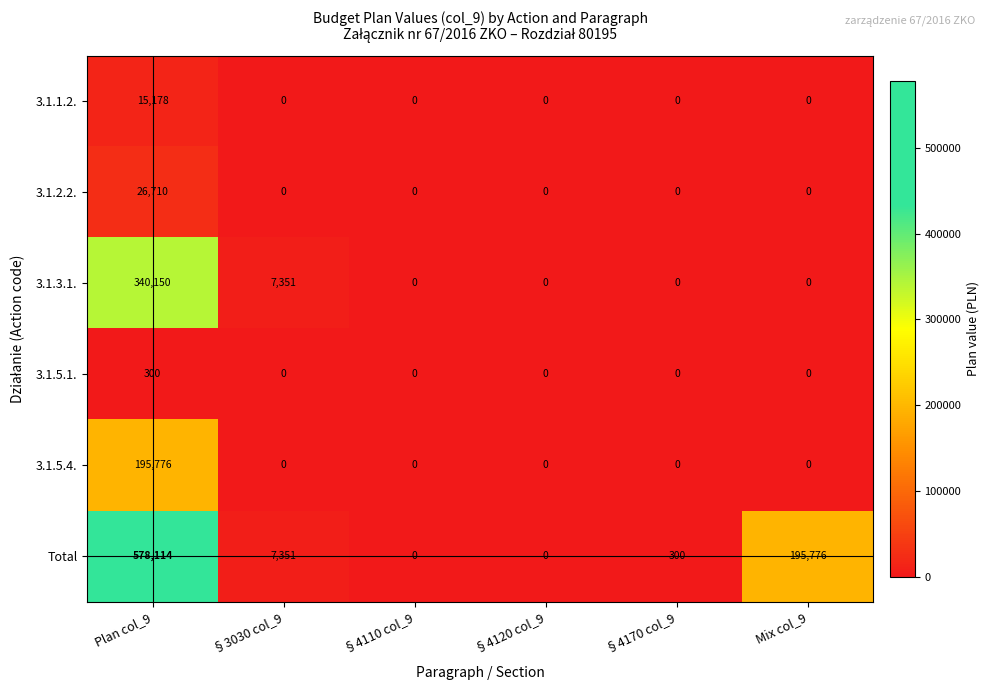

Which category has the highest value across all series?

Plan col_9